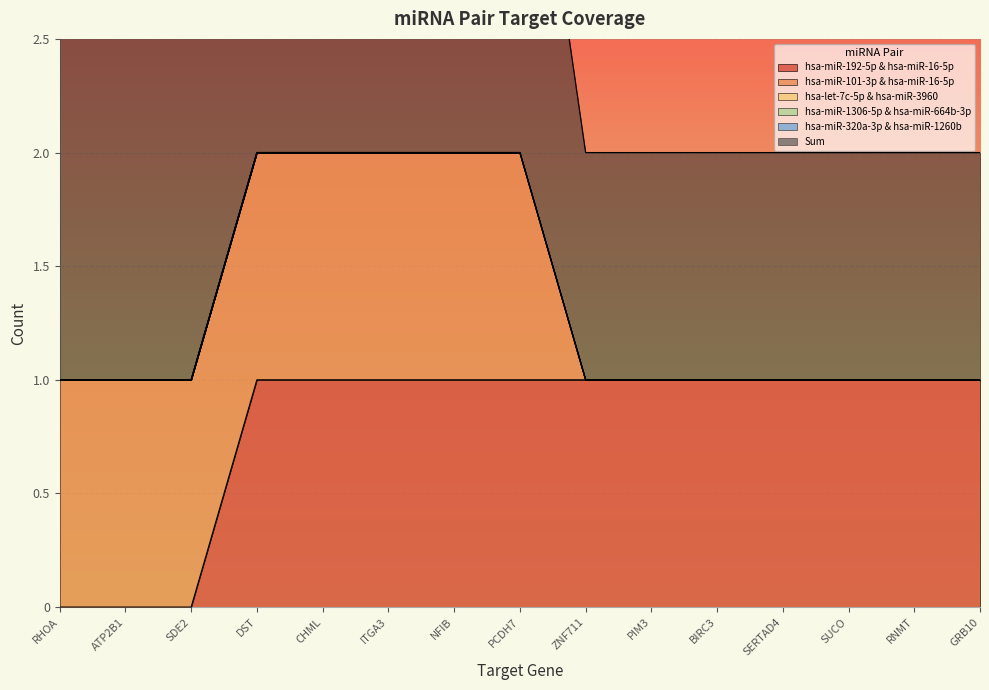

What is the difference between the second highest and second lowest values in the hsa-miR-192-5p & hsa-miR-16-5p series?

1